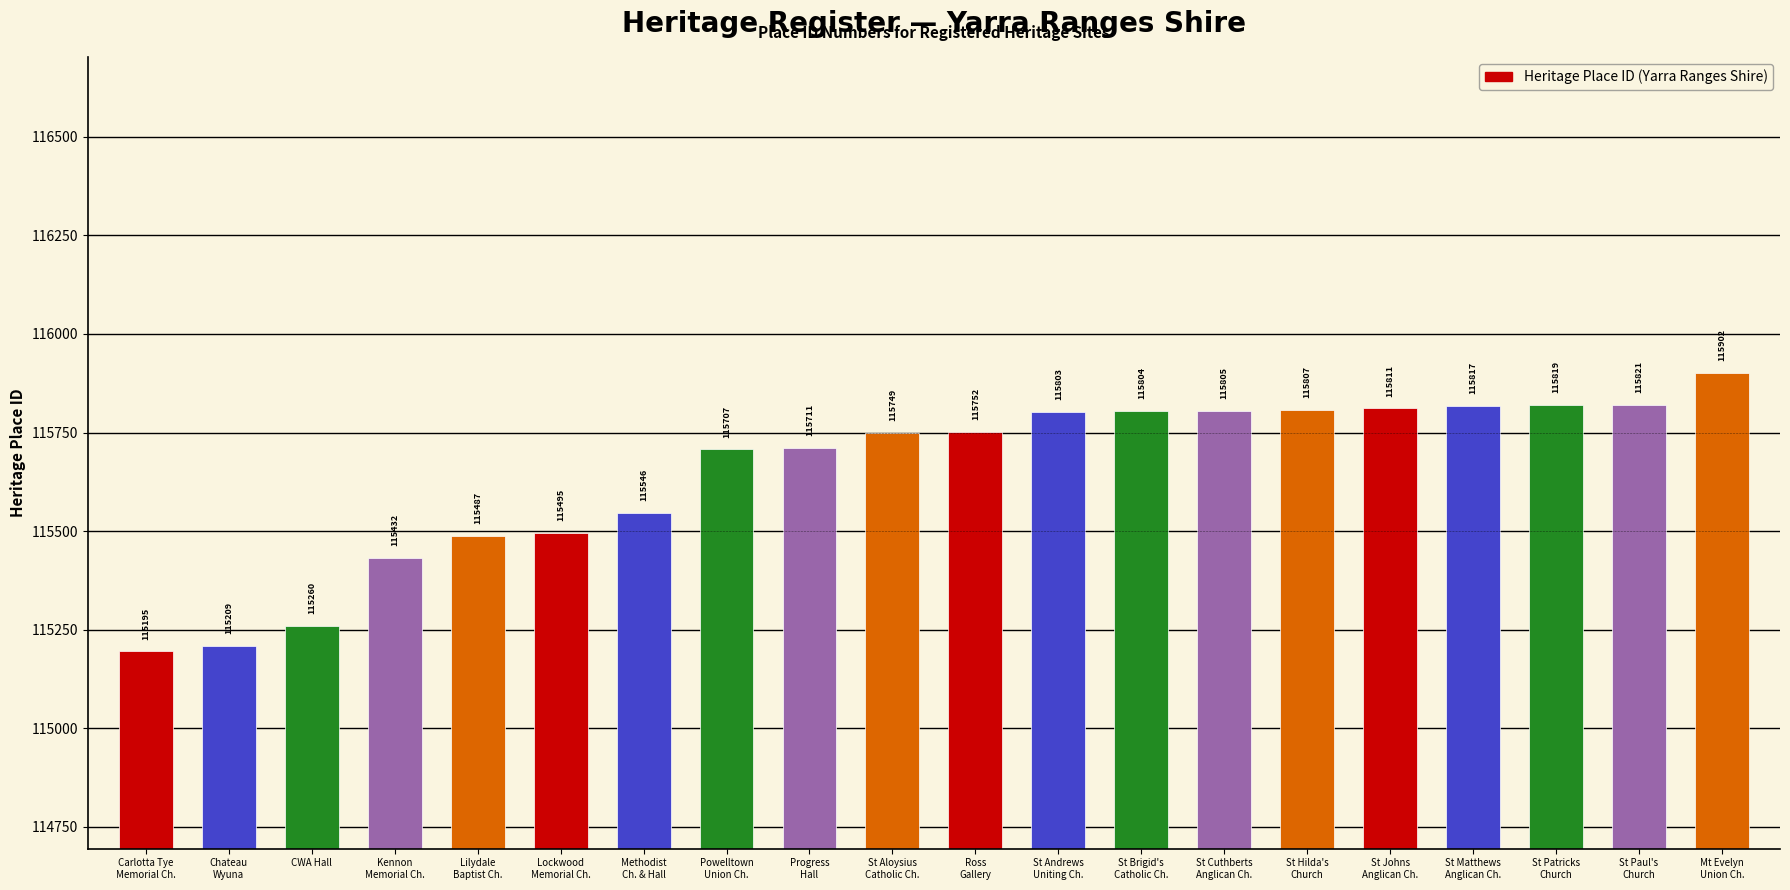

At which category does the chart reach its peak across all series?

Mt Evelyn
Union Ch.